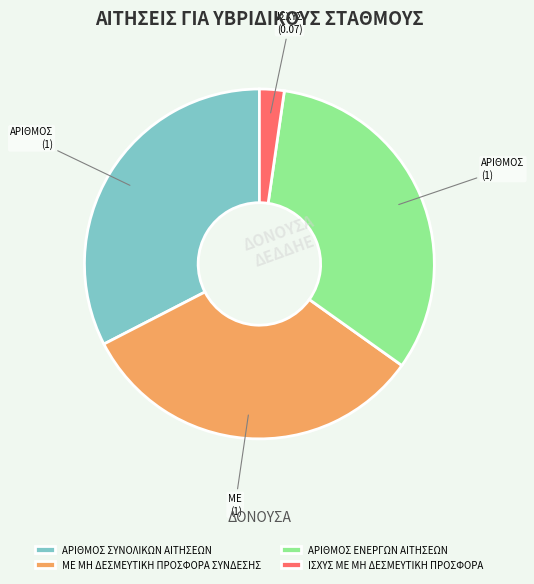

Is the sum of ΜΕ ΜΗ ΔΕΣΜΕΥΤΙΚΗ ΠΡΟΣΦΟΡΑ ΣΥΝΔΕΣΗΣ and ΑΡΙΘΜΟΣ ΕΝΕΡΓΩΝ ΑΙΤΗΣΕΩΝ greater than half?

Yes